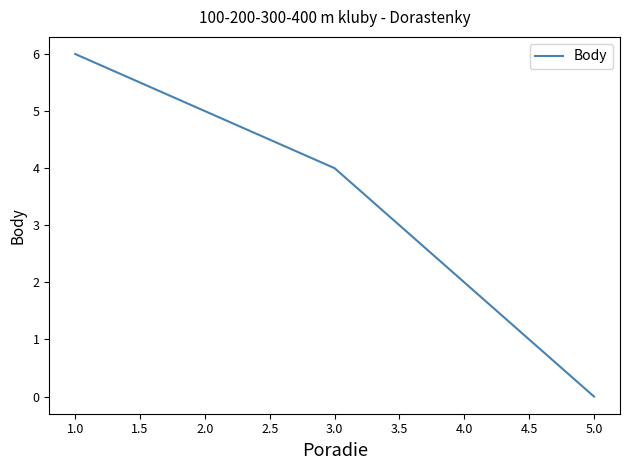

Reading left to right, list all the values displayed in this chart.

6	5	4	2	0